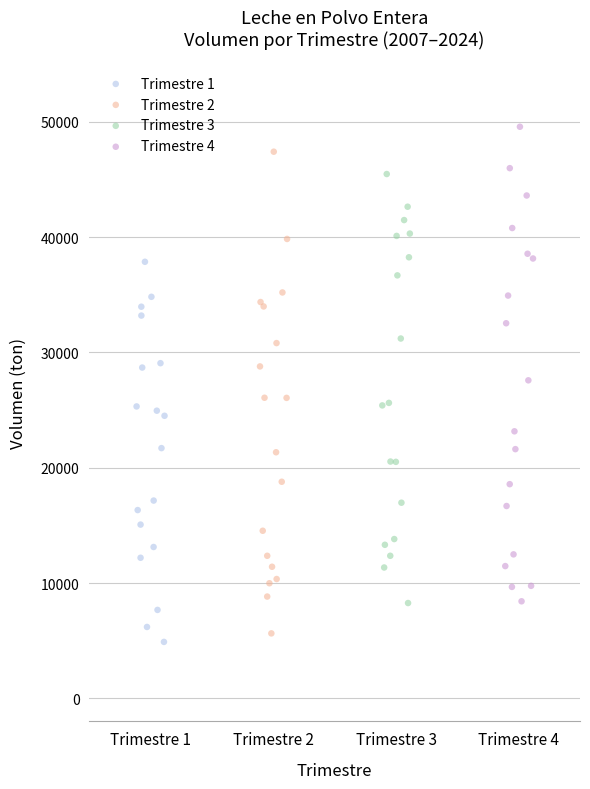

Which series has the largest Y range (max minus min)?

Trimestre 2